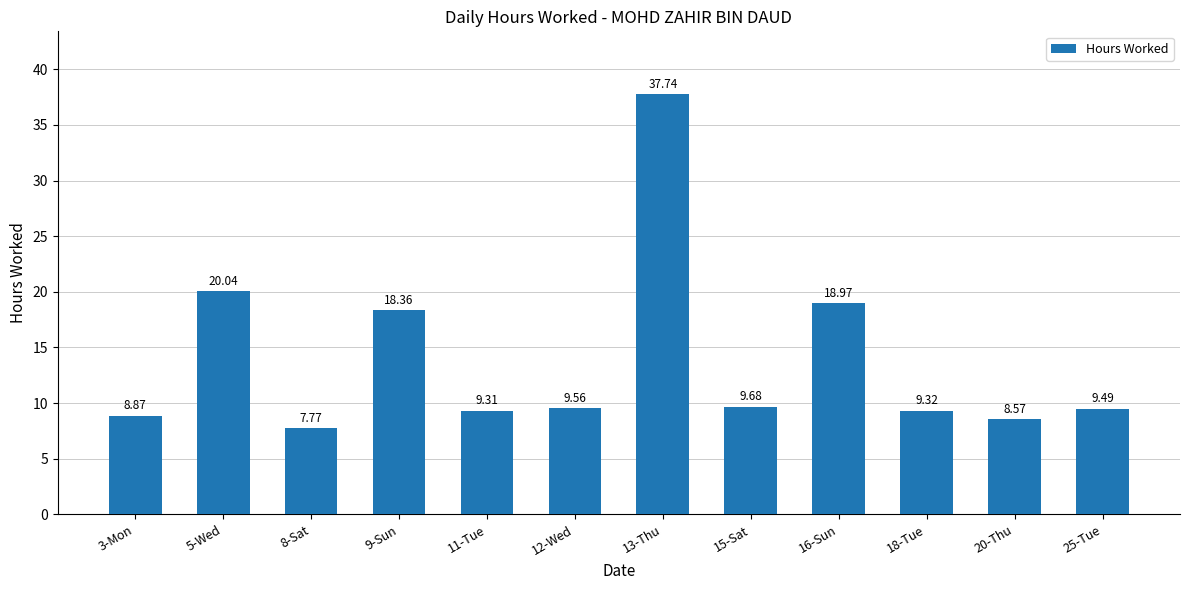

Rank the categories by value from lowest to highest.

8-Sat, 20-Thu, 3-Mon, 11-Tue, 18-Tue, 25-Tue, 12-Wed, 15-Sat, 9-Sun, 16-Sun, 5-Wed, 13-Thu